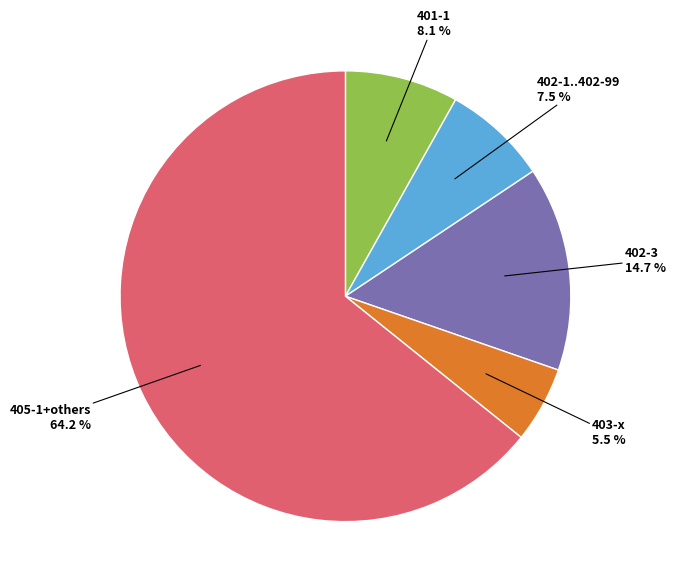

Count the number of slices in the pie.

5